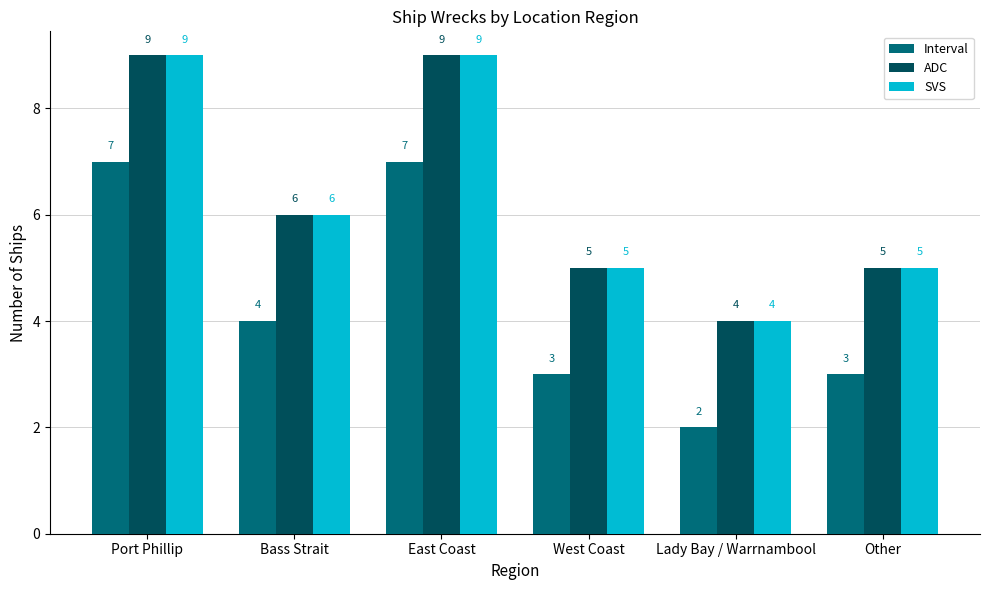

The Interval series shows 3 at Bass Strait. True or false?

False